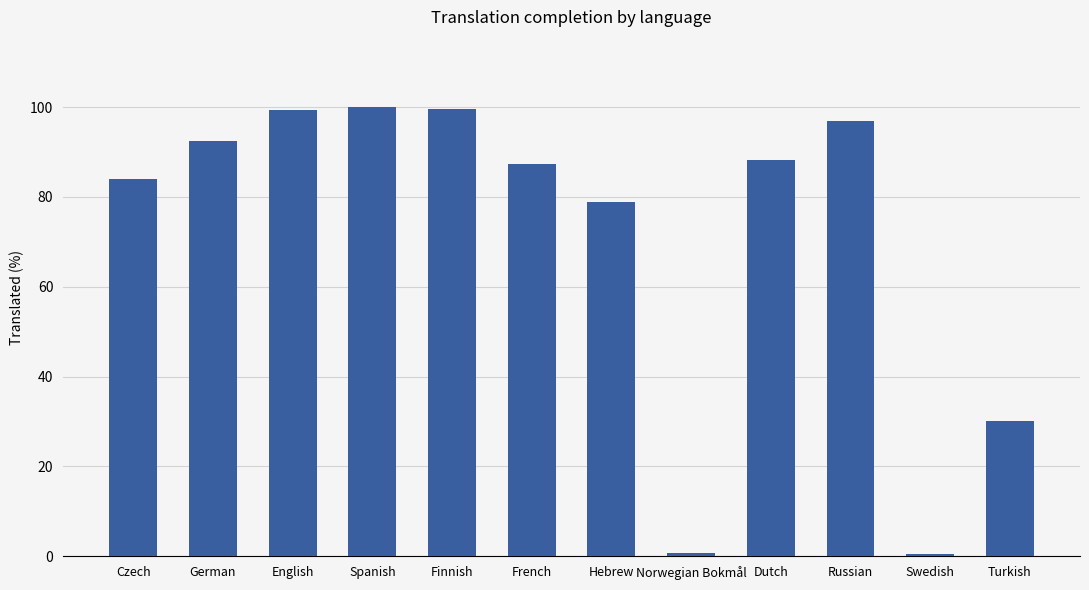

Which has a higher value, Czech or Turkish?

Czech